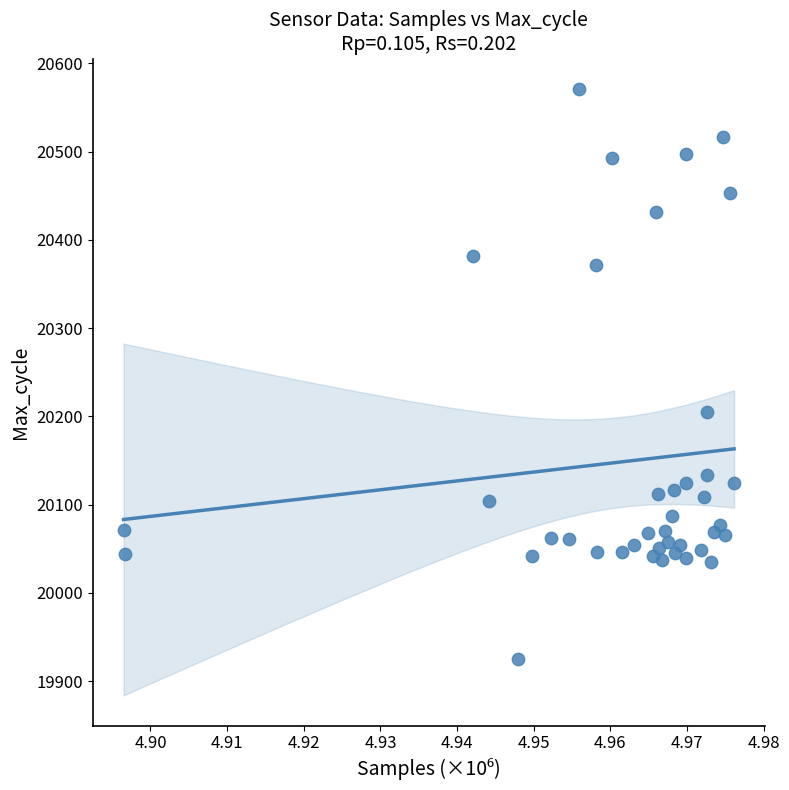

What Y value in the scatter plot is closest to 20248?

20205